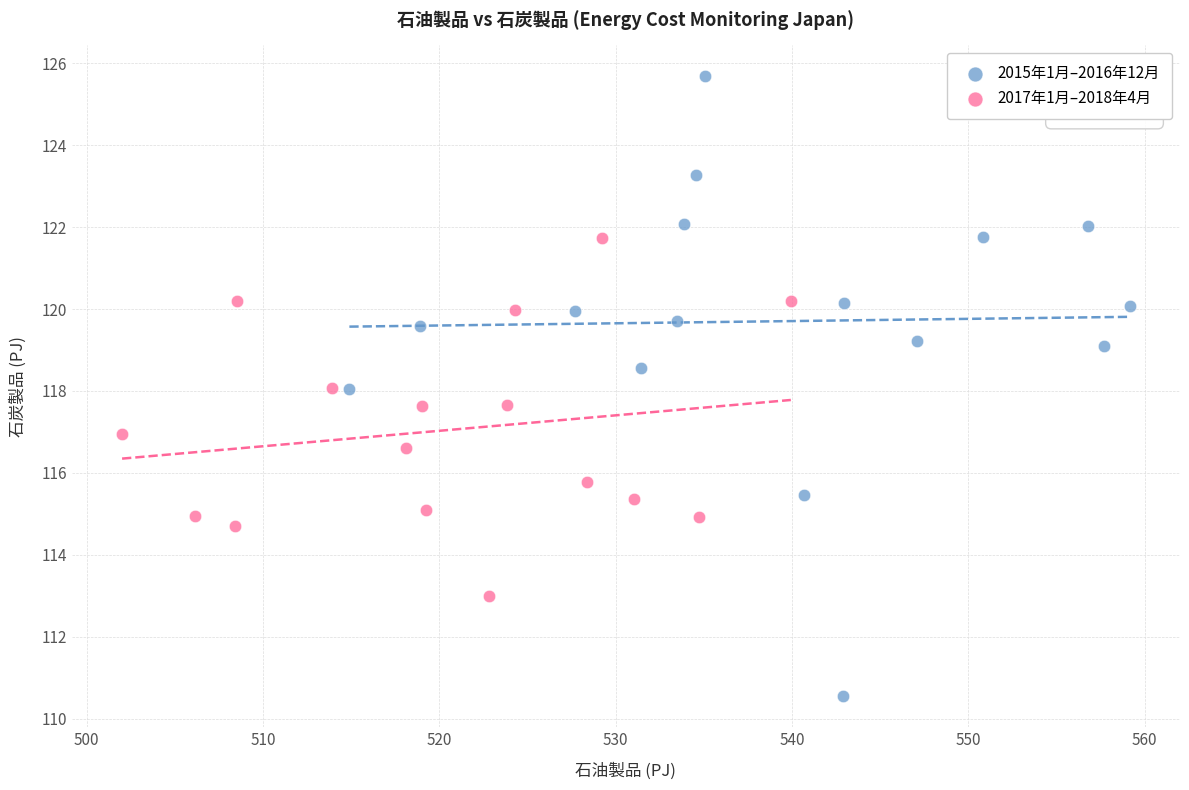

Which series contains the lowest Y value?

2015年1月–2016年12月